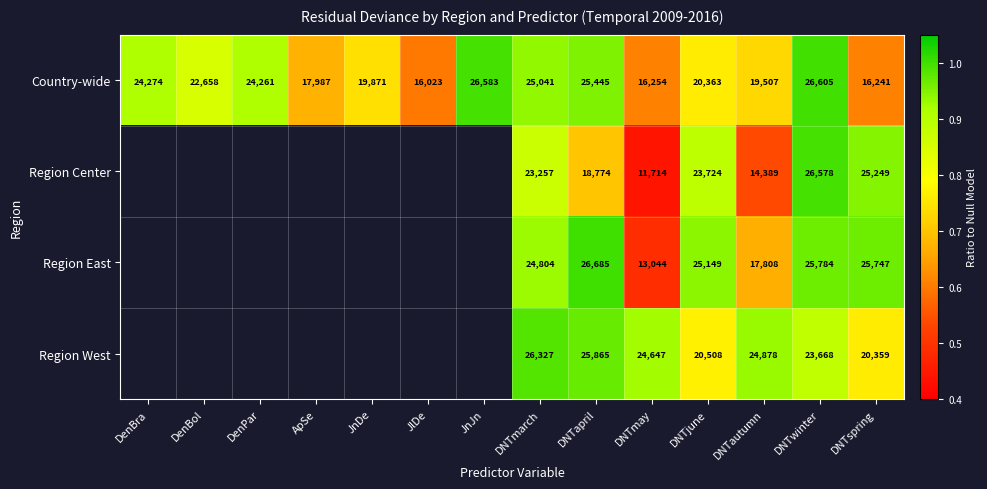

Rank the categories by Country-wide value from lowest to highest.

JlDe, DNTspring, DNTmay, ApSe, DNTautumn, JnDe, DNTjune, DenBol, DenPar, DenBra, DNTmarch, DNTapril, JnJn, DNTwinter